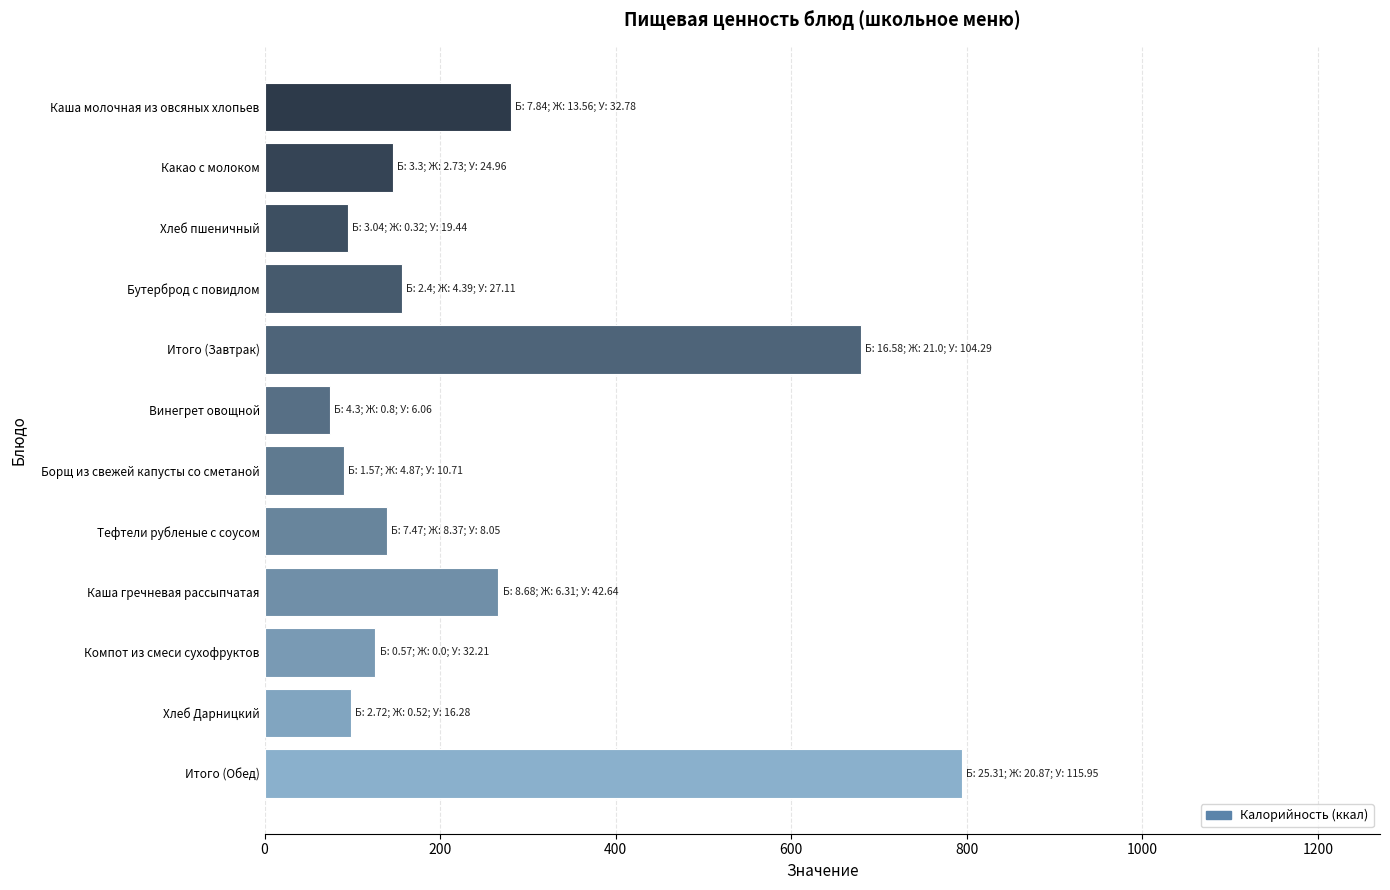

Which has a higher value, Итого (Обед) or Итого (Завтрак)?

Итого (Обед)